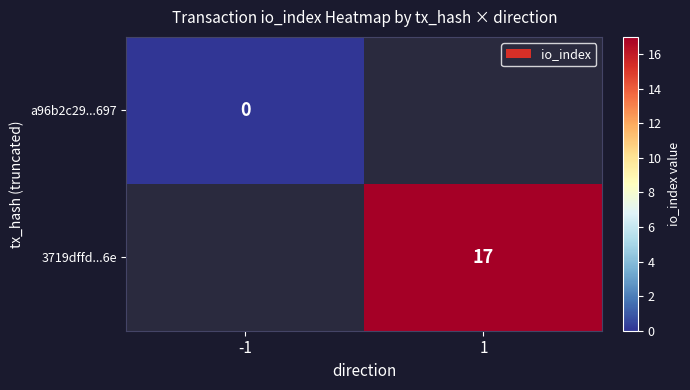

Is the value of a96b2c29...697 at -1 greater than the value of 3719dffd...6e at 1?

No